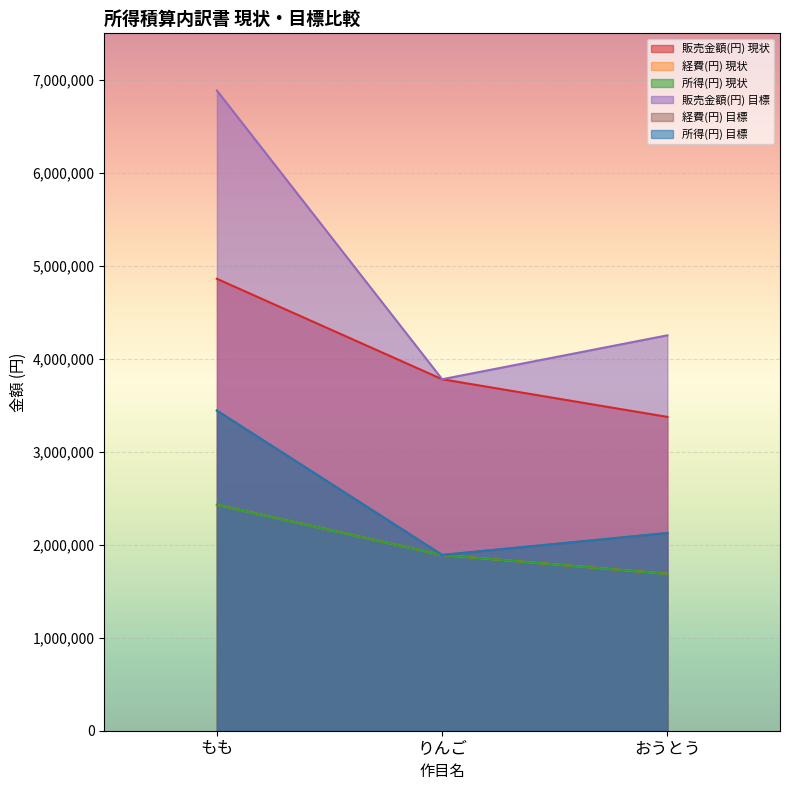

Reading left to right, transcribe all the data shown in this chart.

販売金額(円) 現状: 4860000	3780000	3375000
経費(円) 現状: 2430000	1890000	1687500
所得(円) 現状: 2430000	1890000	1687500
販売金額(円) 目標: 6885000	3780000	4252500
経費(円) 目標: 3442500	1890000	2126250
所得(円) 目標: 3442500	1890000	2126250